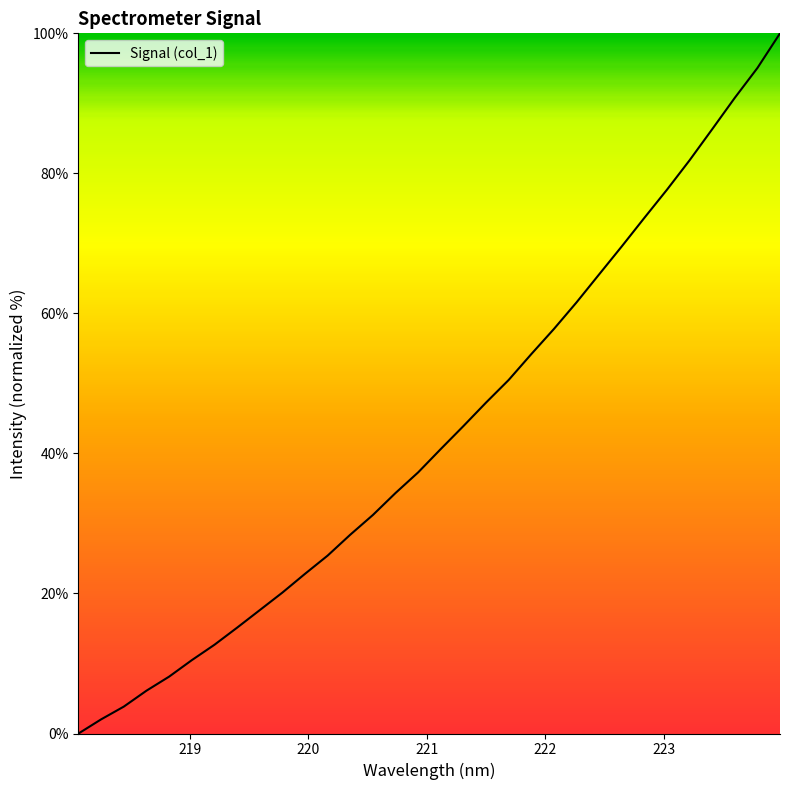

What is the difference between the maximum and minimum values?

100.0